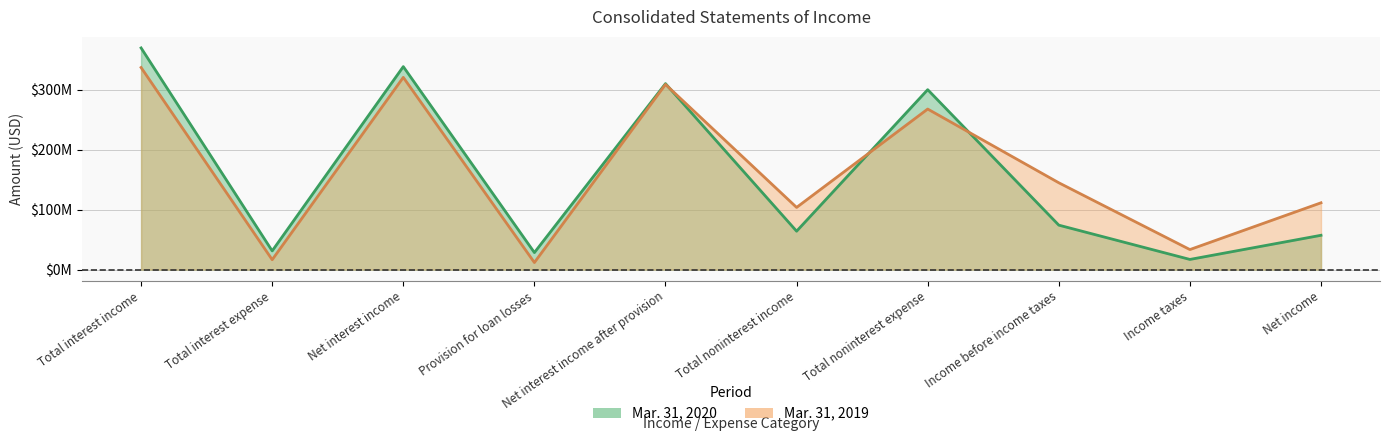

Where is the first local minimum for Mar. 31, 2020?

Total interest expense